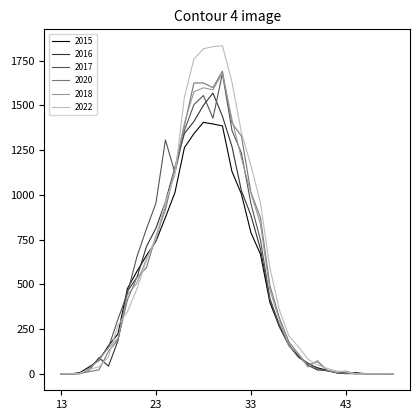

Count the number of data series in this chart.

6